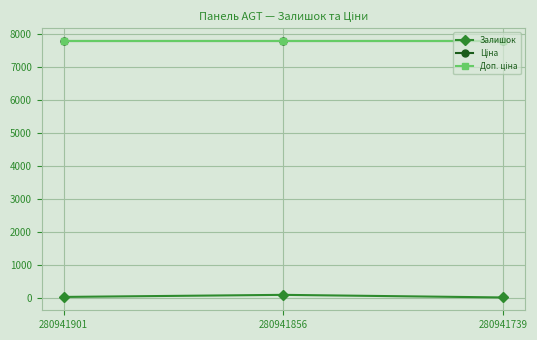

Read the Залишок value at 280941901.

39.0